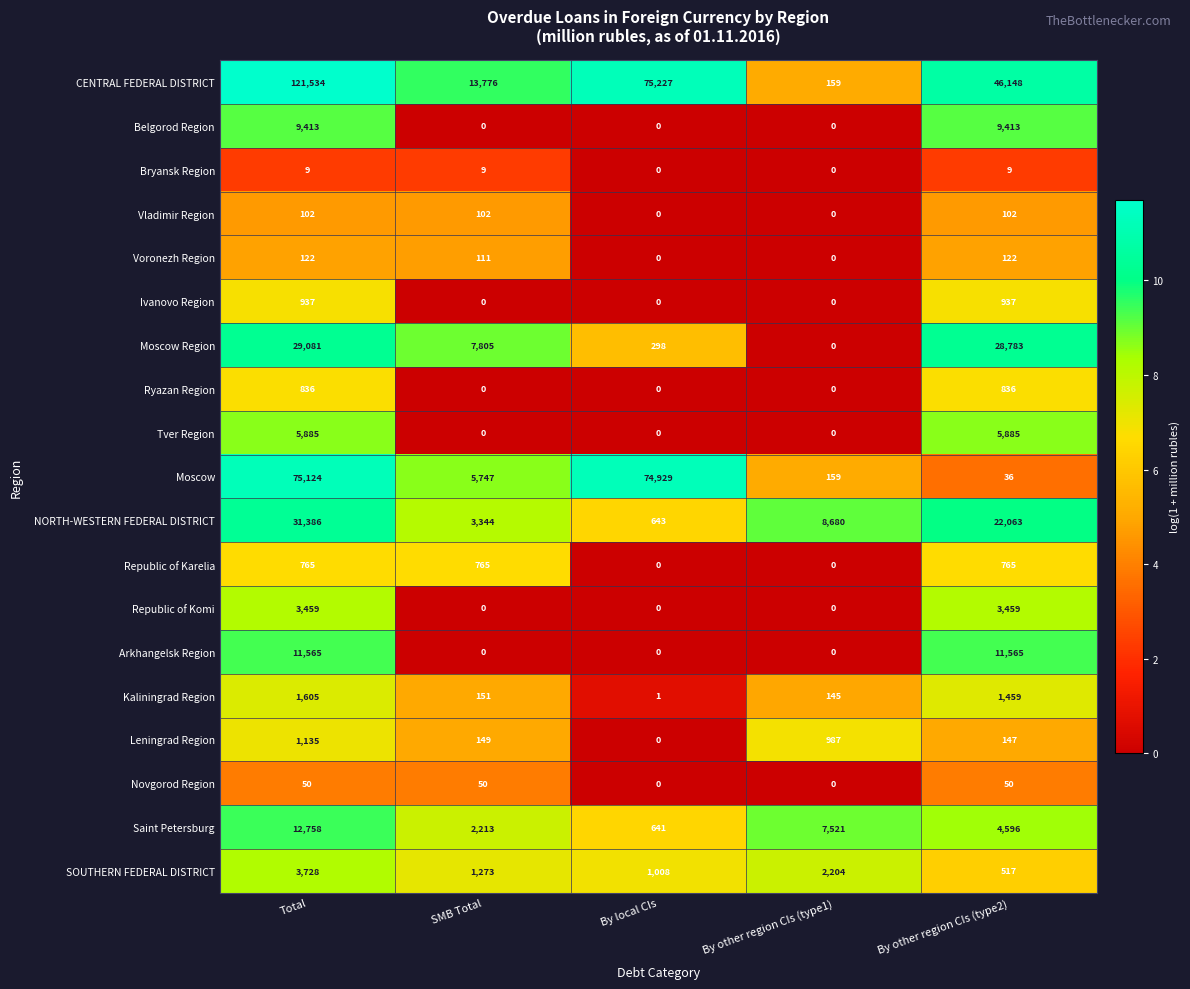

Is it true that Saint Petersburg equals 276 at By local CIs?

False